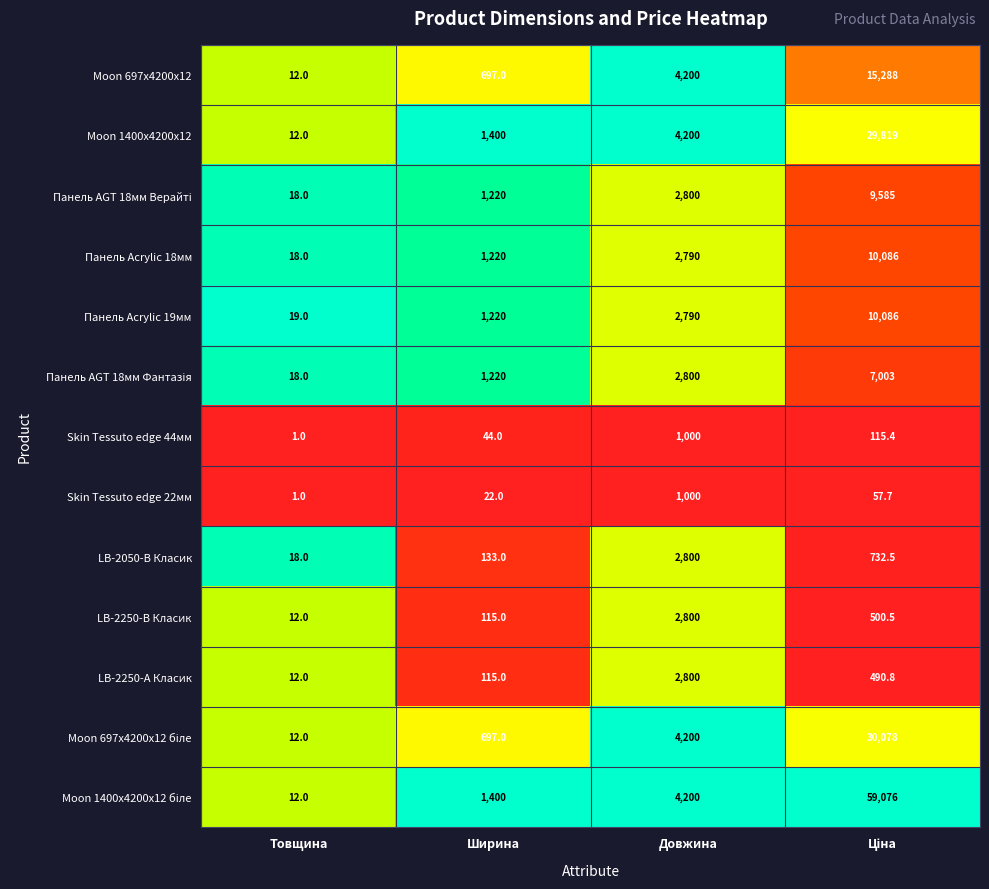

What is the difference between the highest and lowest values at Ширина?

1378.0